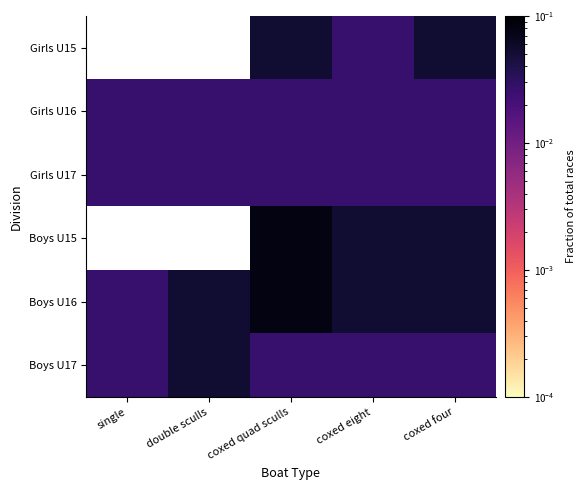

Rank the series at coxed four from highest to lowest value.

Boys U16, Boys U15, Girls U15, Boys U17, Girls U17, Girls U16